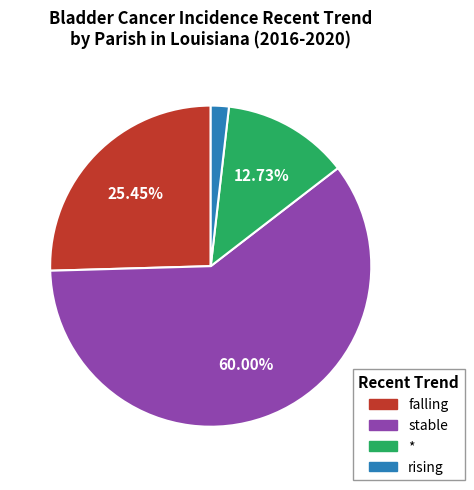

True or false: falling accounts for 18% of the total.

False